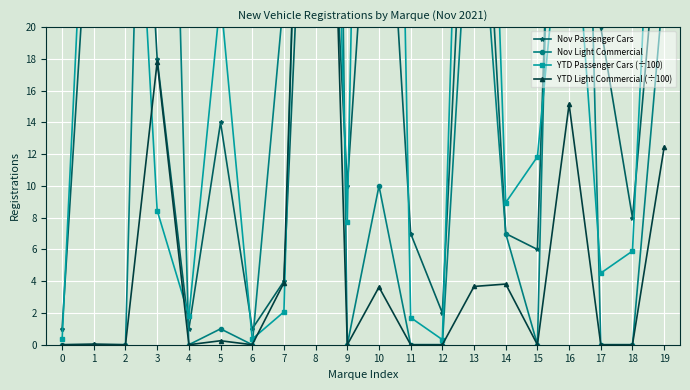

List the labels in order of Nov Light Commercial value, largest first.

8, 16, 3, 13, 19, 7, 10, 14, 5, 0, 1, 2, 4, 6, 9, 11, 12, 15, 17, 18